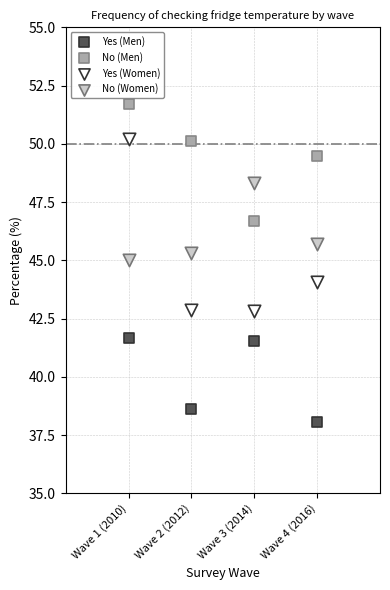

Which series has the widest spread of Y values?

Yes (Women)